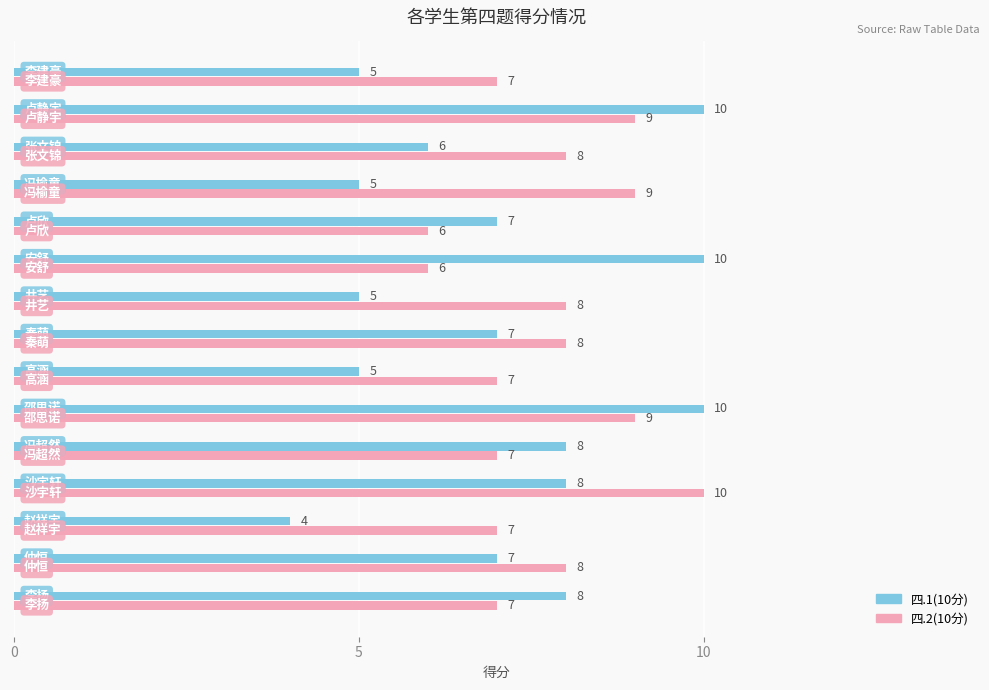

Count the number of categories in the chart.

15